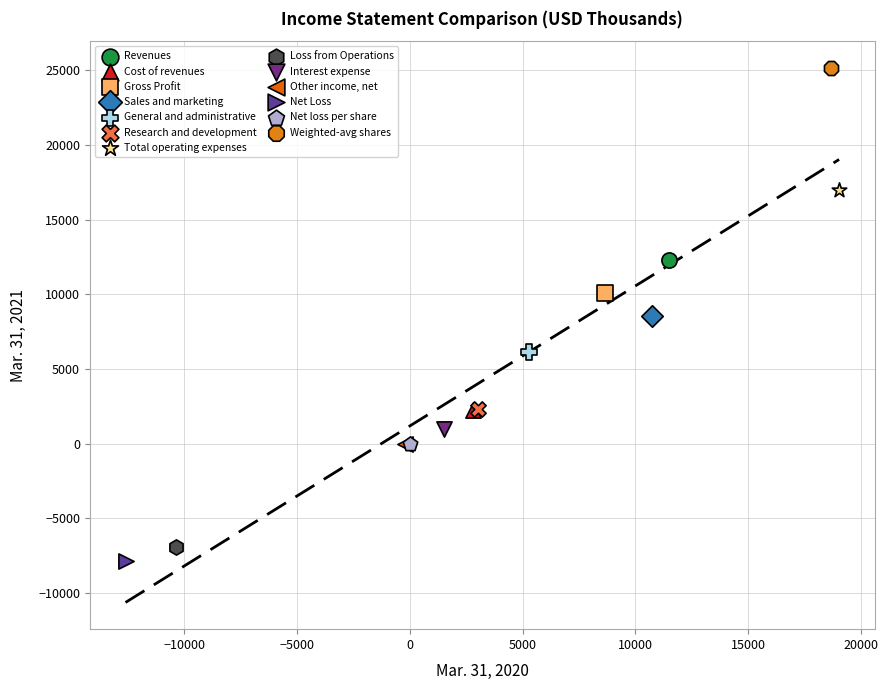

What are all the series names shown in the legend?

Revenues, Cost of revenues, Gross Profit, Sales and marketing, General and administrative, Research and development, Total operating expenses, Loss from Operations, Interest expense, Other income, net, Net Loss, Net loss per share, Weighted-avg shares